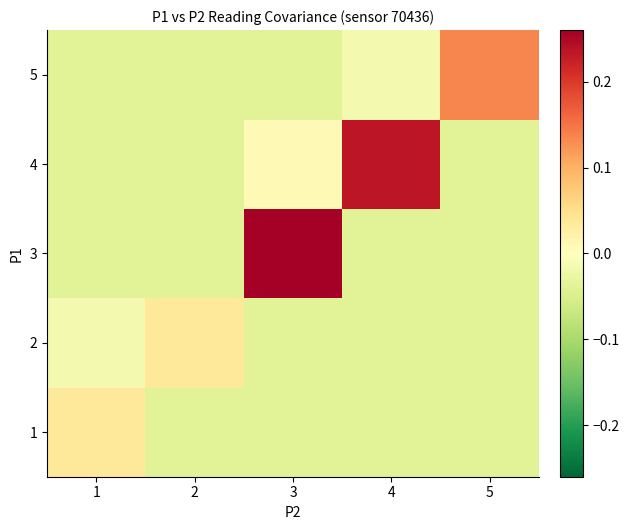

Which series has the largest total across all categories?

row_3